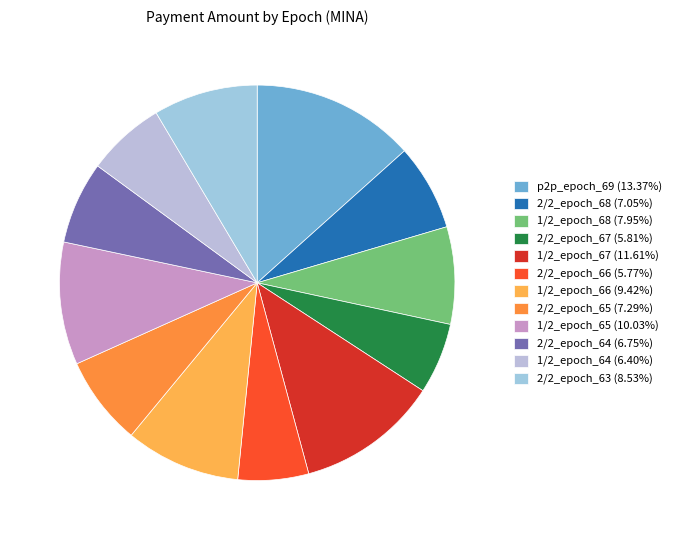

What is the largest slice in the pie chart?

p2p_epoch_69